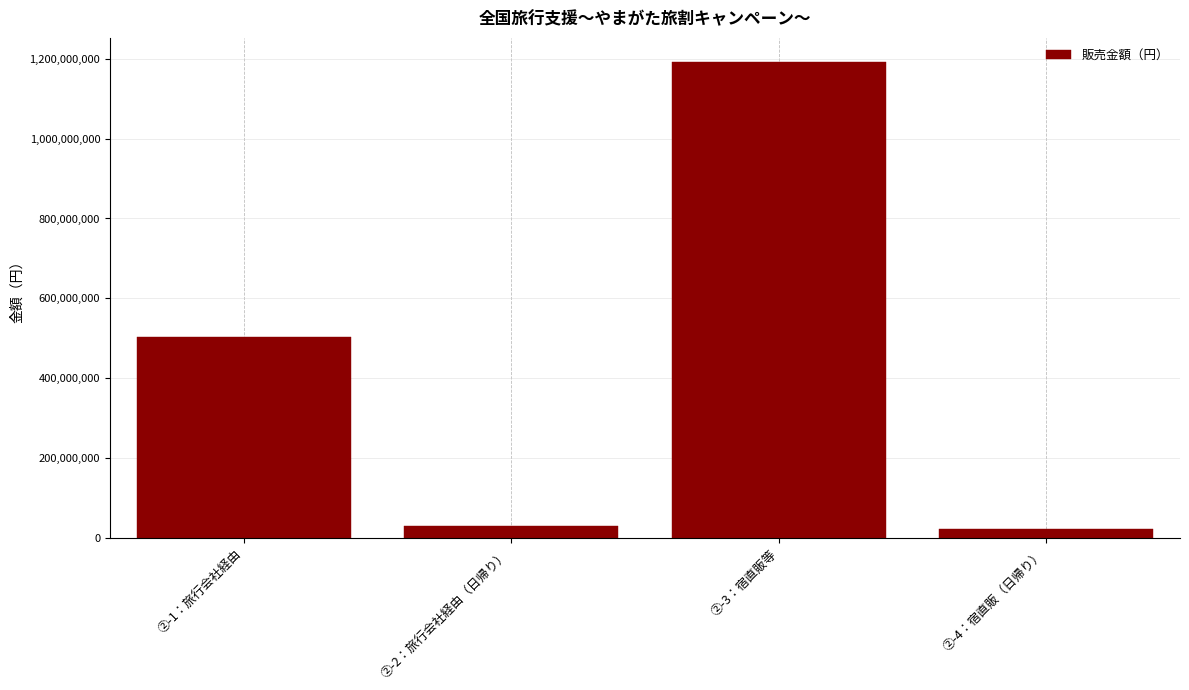

Reading left to right, list all the values displayed in this chart.

502991435.9	30529733.9	1192373099.5	23137920.1